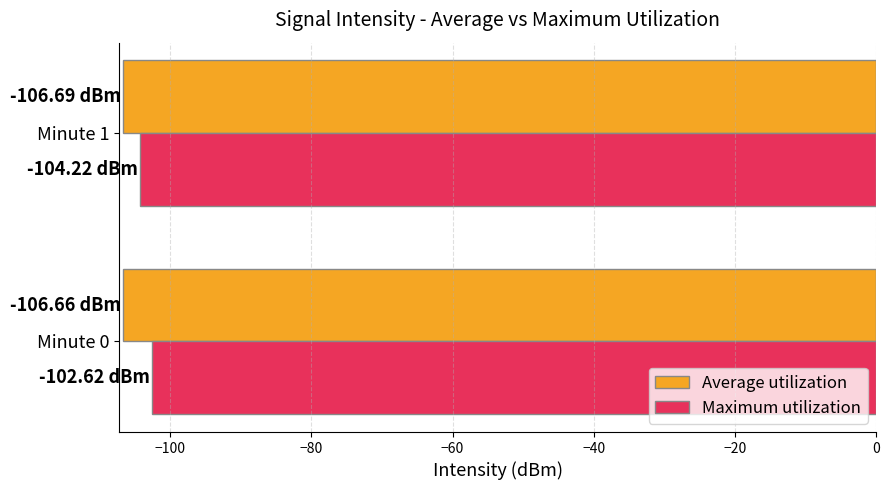

Is the value of Maximum utilization at Minute 1 greater than the value of Average utilization at Minute 1?

Yes